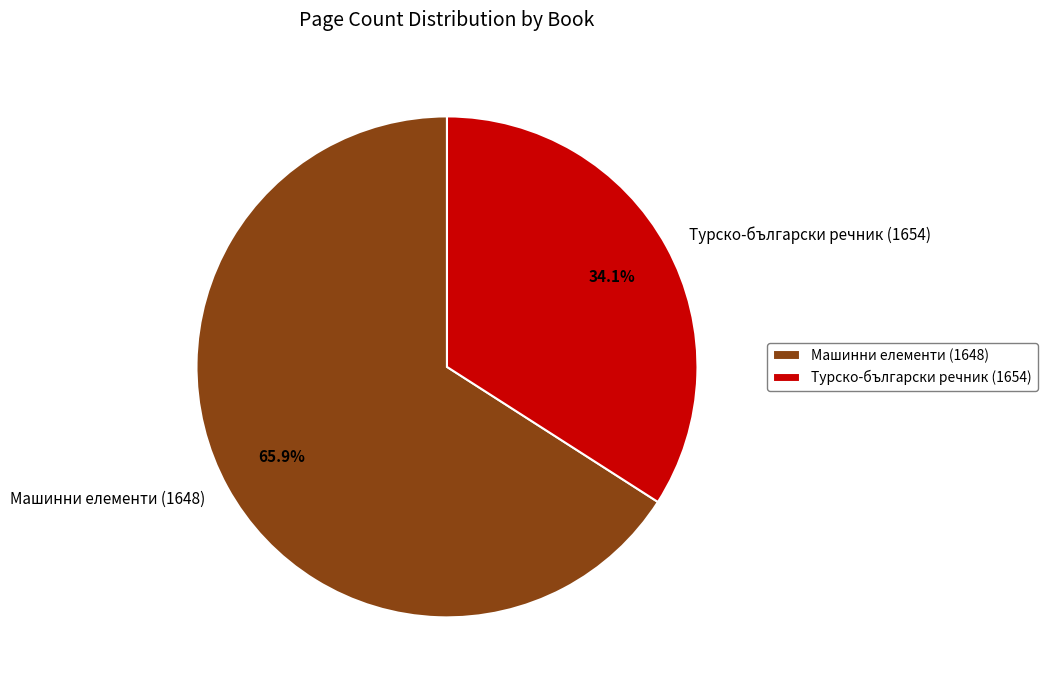

What is the largest slice in the pie chart?

Машинни елементи (1648)